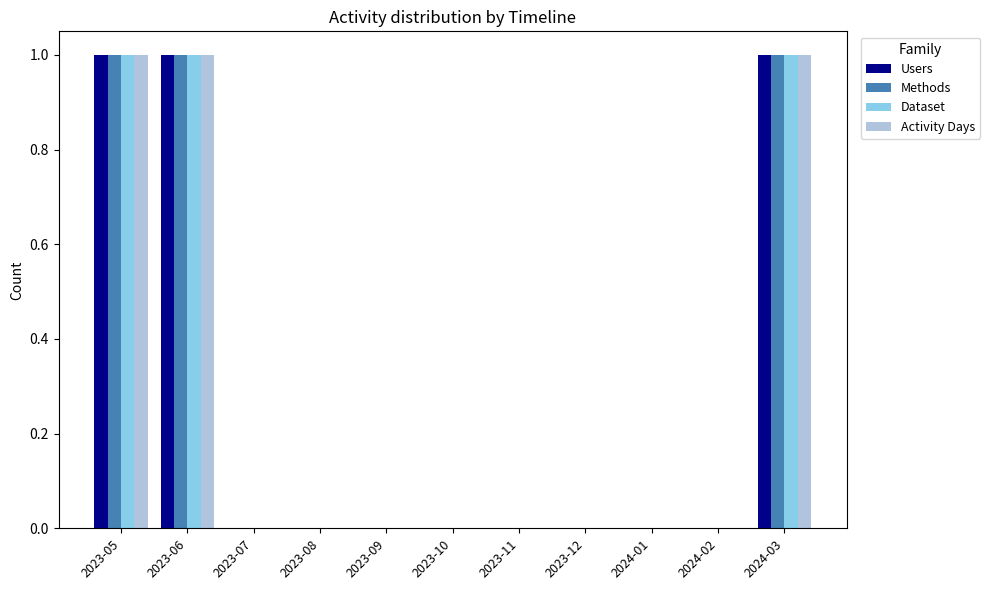

What is the sum of all Activity Days values?

3